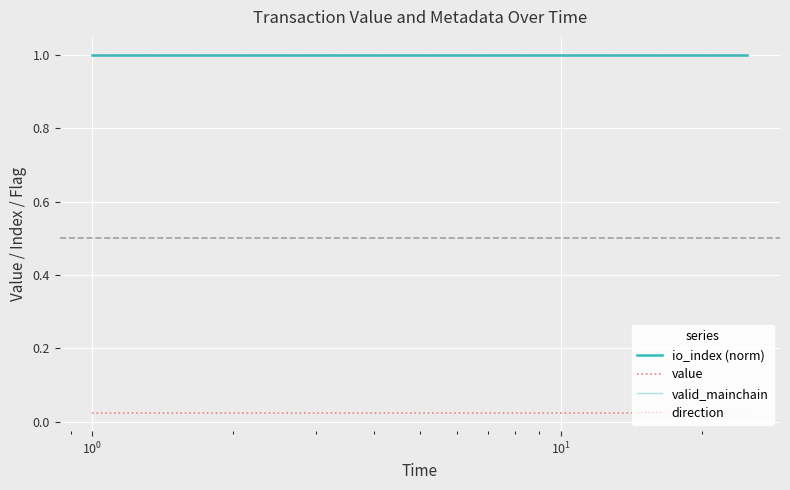

Rank the series at $\mathdefault{10^{0}}$ from highest to lowest value.

io_index (norm), valid_mainchain, direction, value